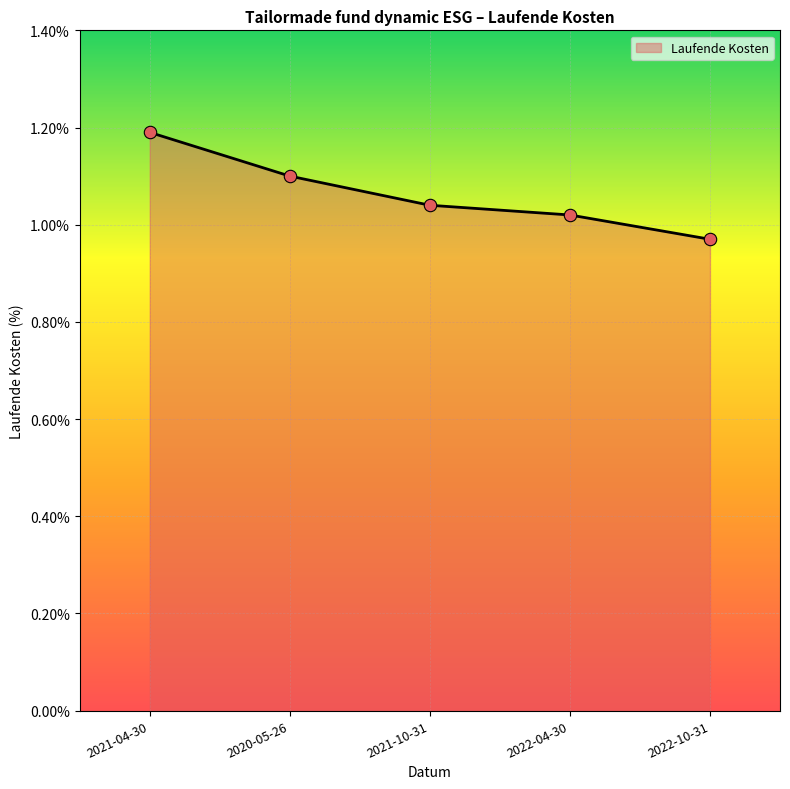

Approximately how many times larger is the value at 2020-05-26 compared to 2021-10-31?

1.1